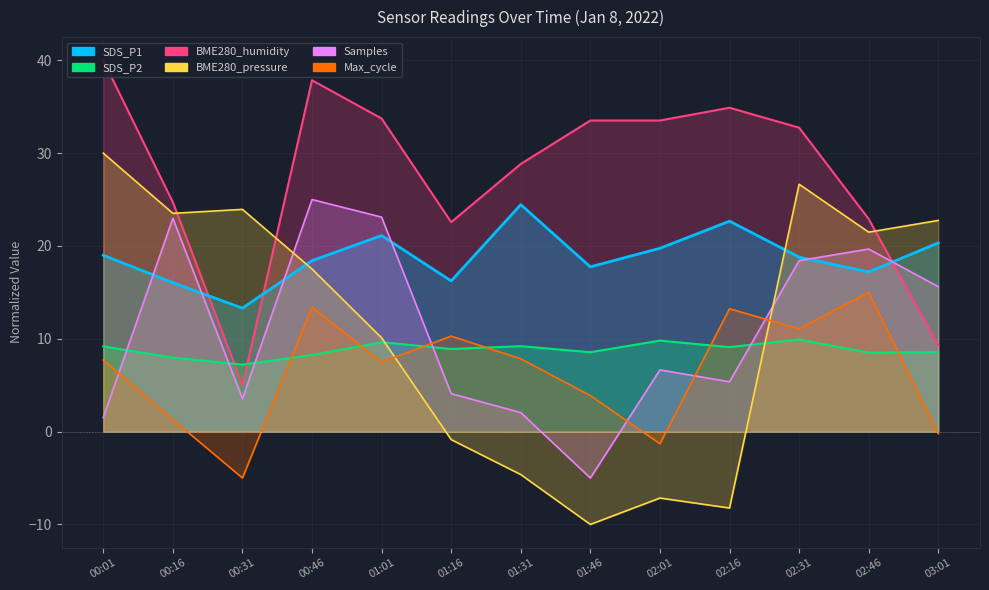

At which category does the chart reach its minimum across all series?

01:46